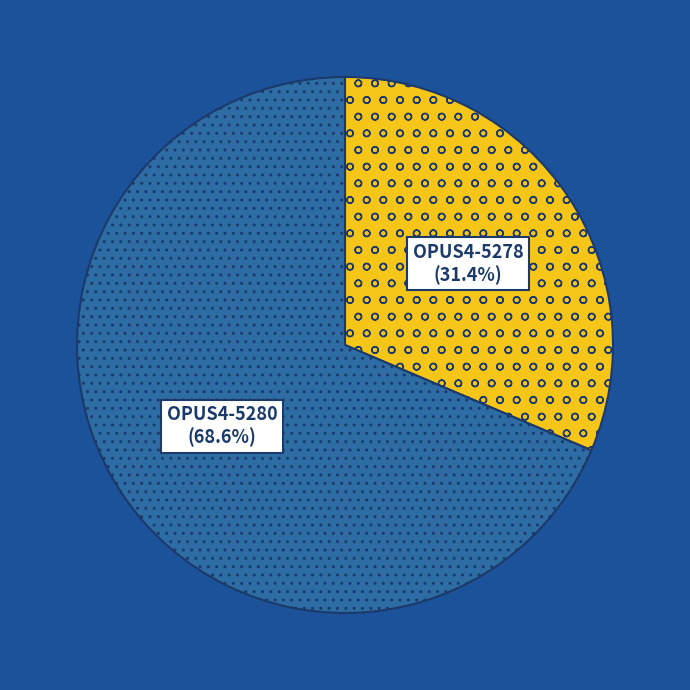

Is it true that OPUS4-5278 is 31% of the pie?

True